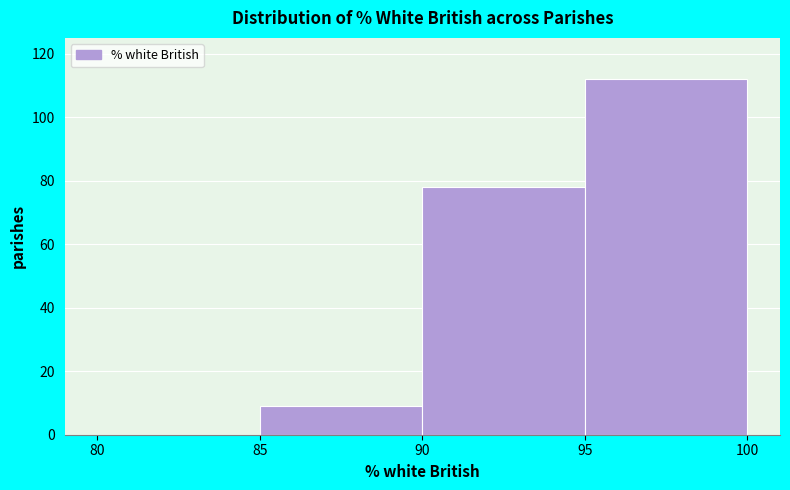

Reading left to right, transcribe this chart: for each bar, give the range it covers on the x-axis and its height. The values are not printed on the chart, so give them approximately, as read against the axis.

80 to 85: 0
85 to 90: 10
90 to 95: 78
95 to 100: 112